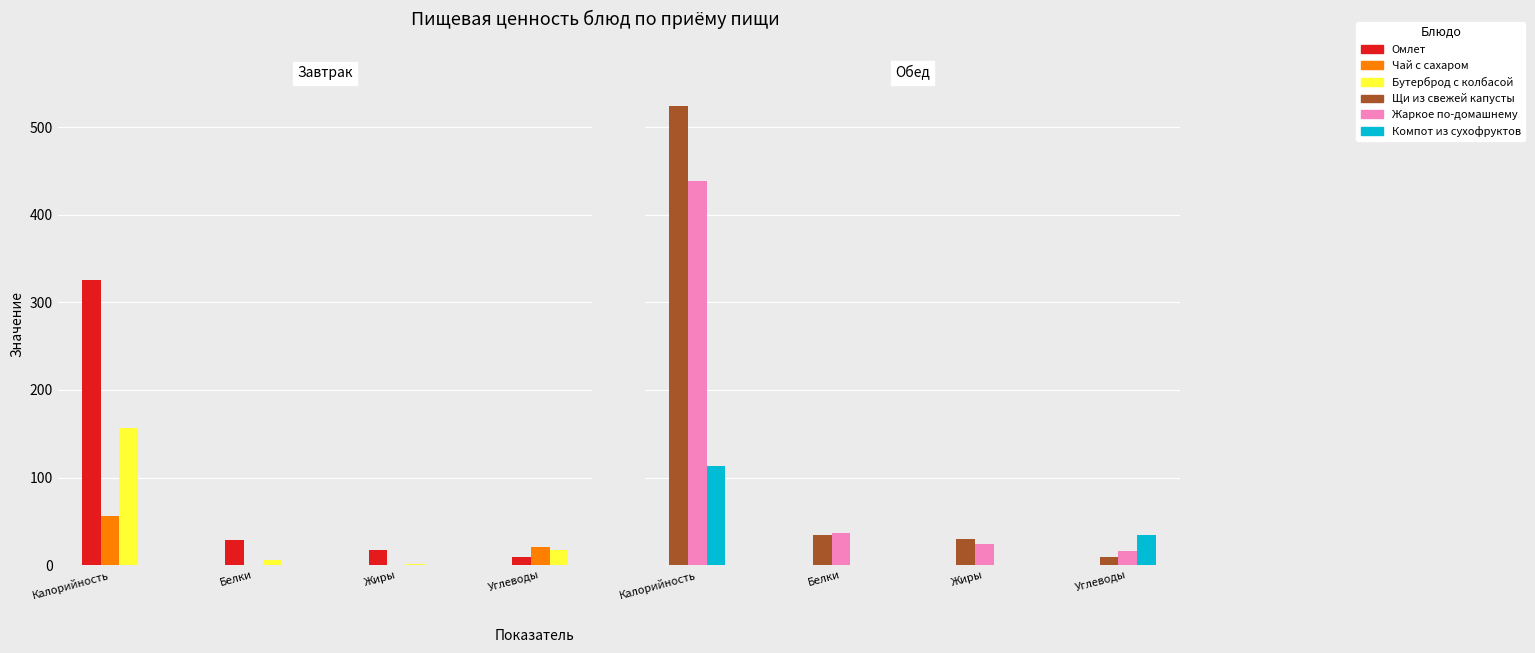

Between Калорийность and Углеводы, which series saw the biggest shift?

Щи из свежей капусты